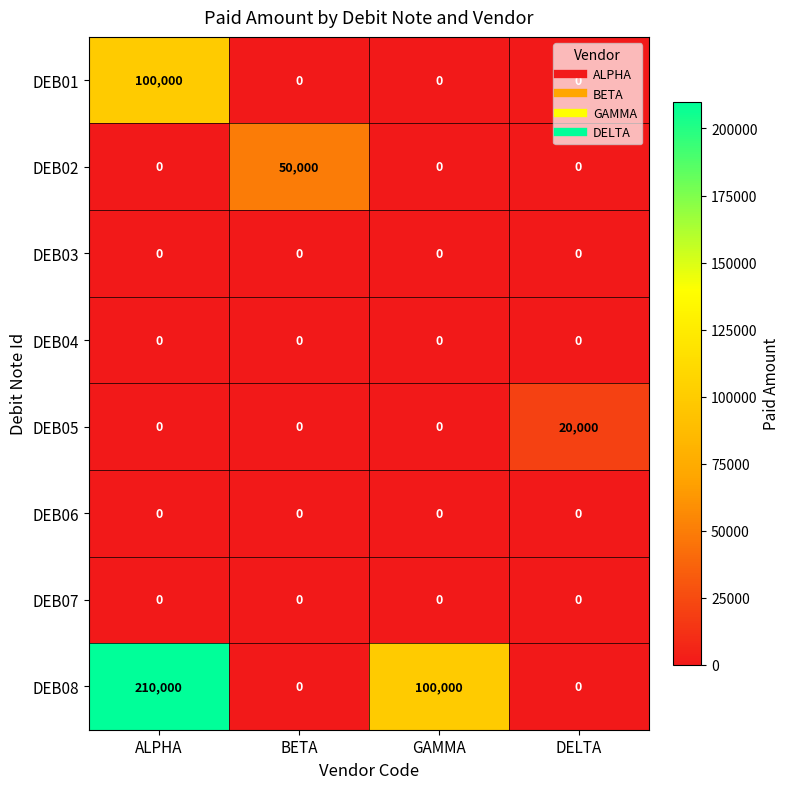

The value of DEB05 at BETA is 0. True or false?

True